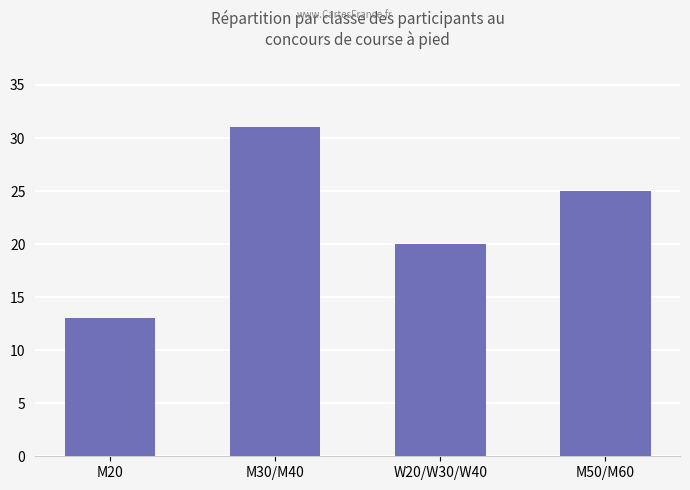

What is the sum of the values at W20/W30/W40 and M30/M40?

51